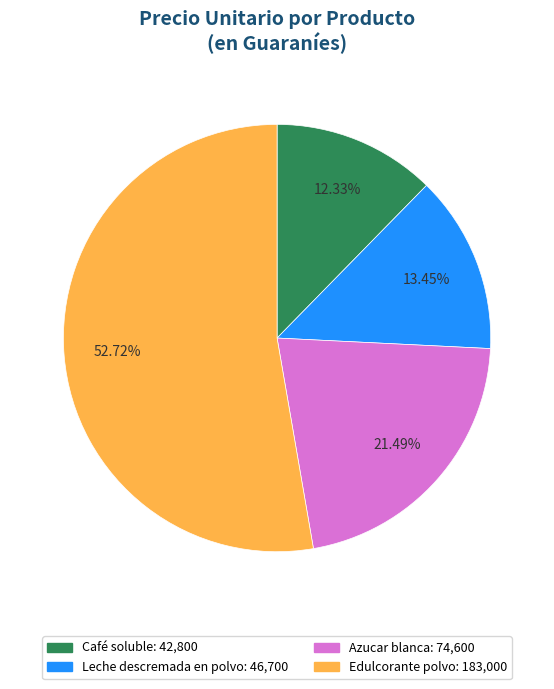

What percentage is the Edulcorante polvo slice, to the nearest percent?

53%